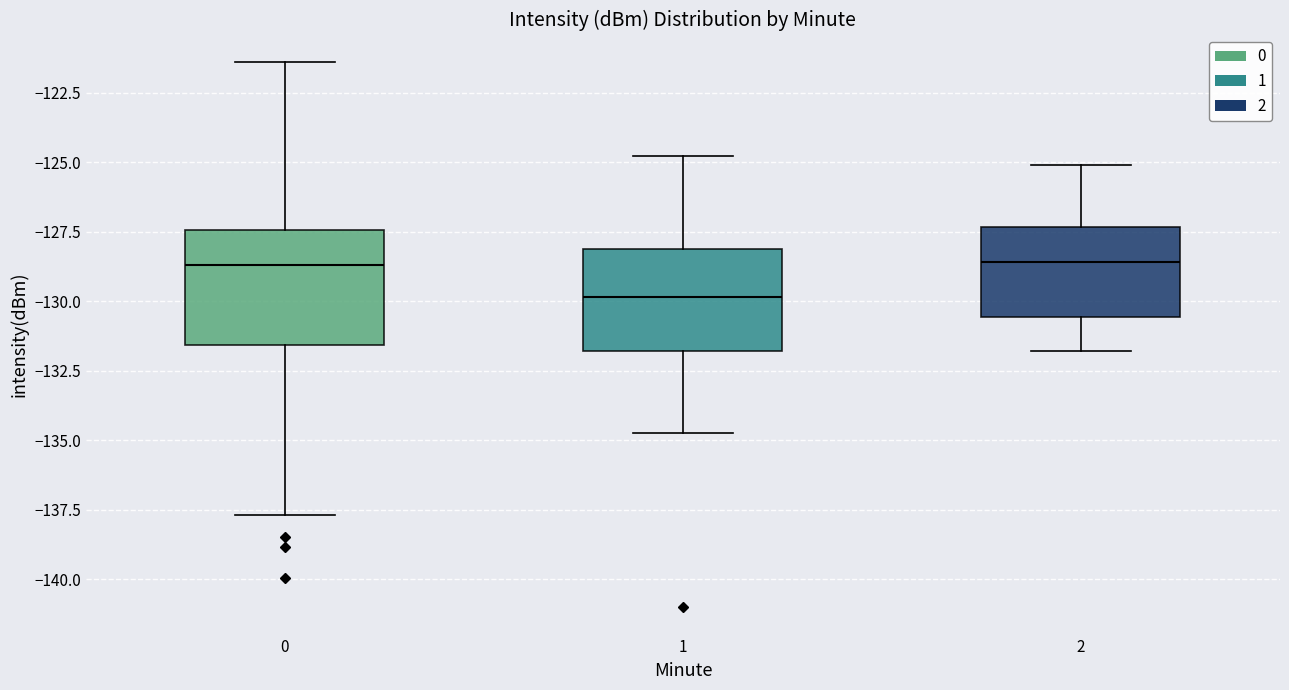

Reading left to right, read every box against the y-axis: the position of its median line, the range the box covers, and the ends of its whiskers. The values are not printed on the chart, so give them approximately, as read against the axis.

0: median -128.5, box -131.5 to -127.5, whiskers -137.5 to -121.5
1: median -130.0, box -132.0 to -128.0, whiskers -135.0 to -125.0
2: median -128.5, box -130.5 to -127.5, whiskers -132.0 to -125.0